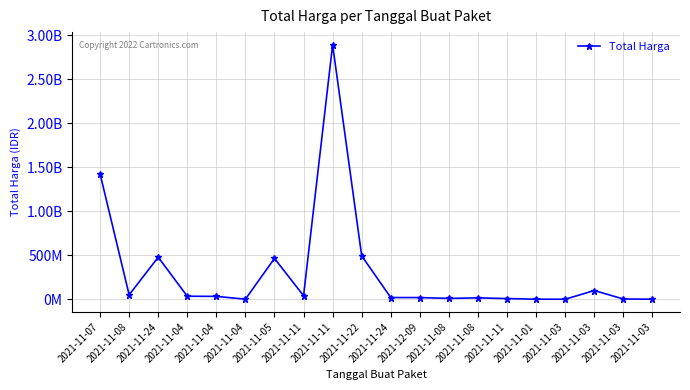

What is the smallest value displayed?

78000